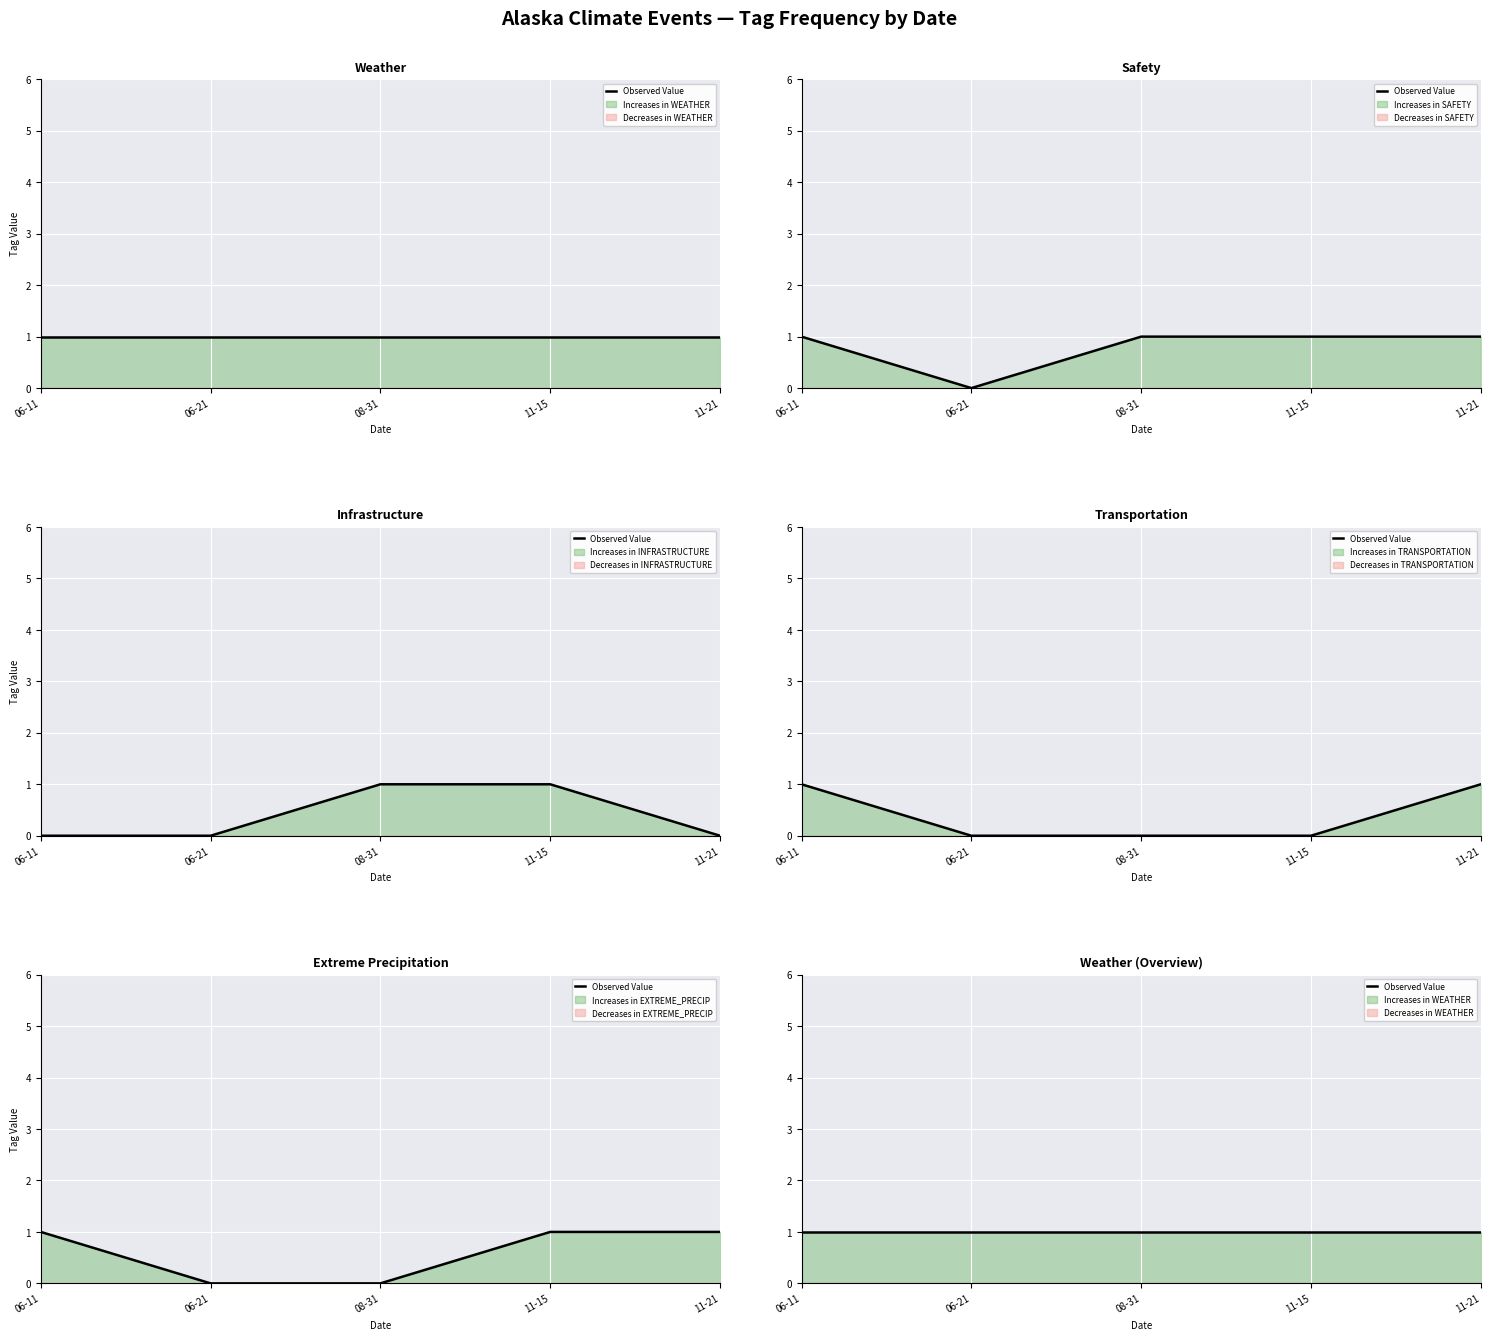

Count the EXTREME_PRECIP values in the range 0 to 1.

5